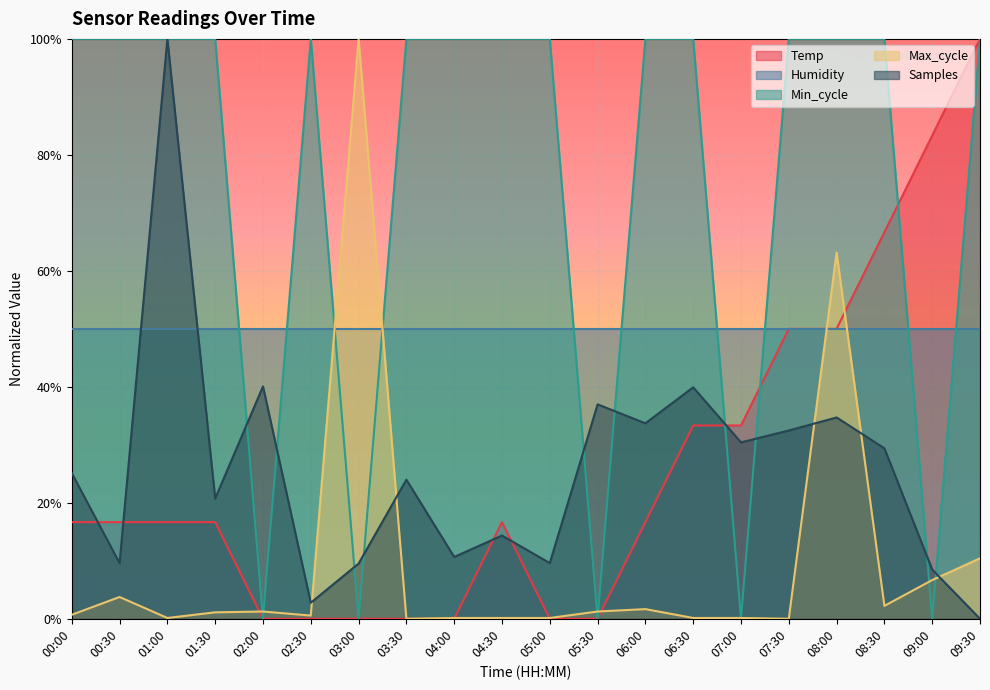

What is the label of the 10th point from the left?

04:30